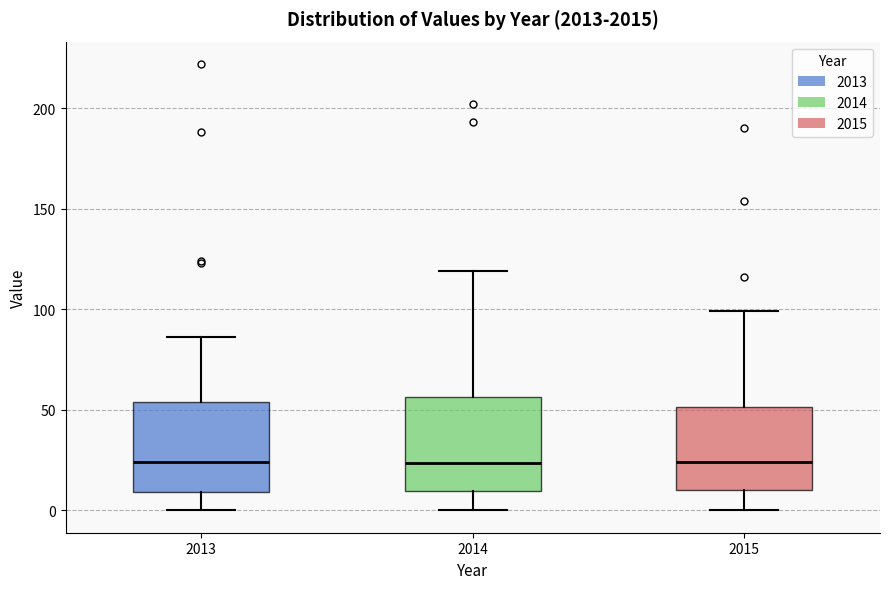

Where is the lower edge of the box at x = 2014 on the y-axis? The values are not printed on the chart, so give them approximately, as read against the axis.

10